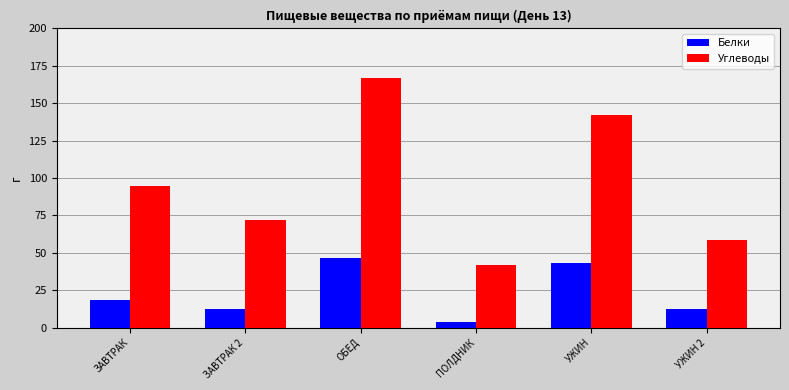

What is the value of the Углеводы bar at the 5th from the left?

142.4